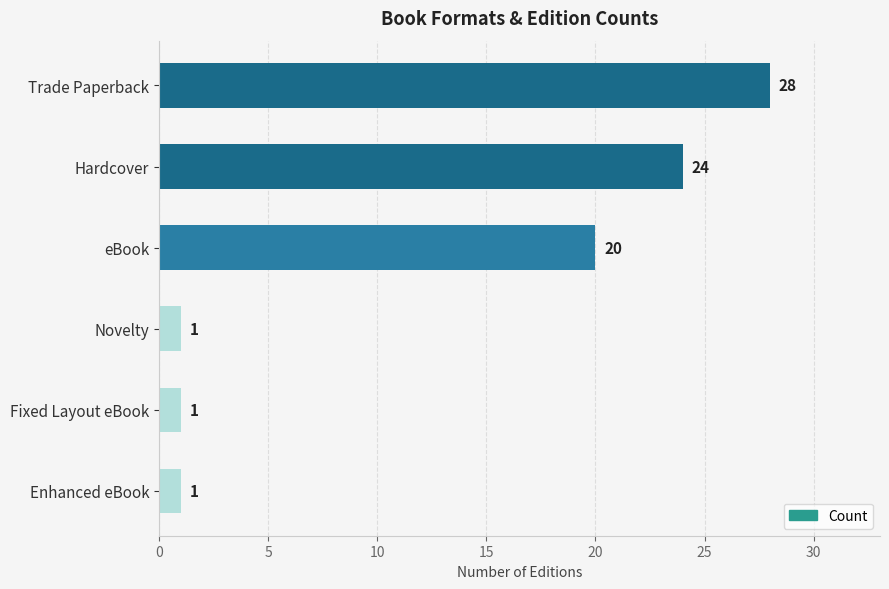

Which has a higher value, Fixed Layout eBook or Trade Paperback?

Trade Paperback